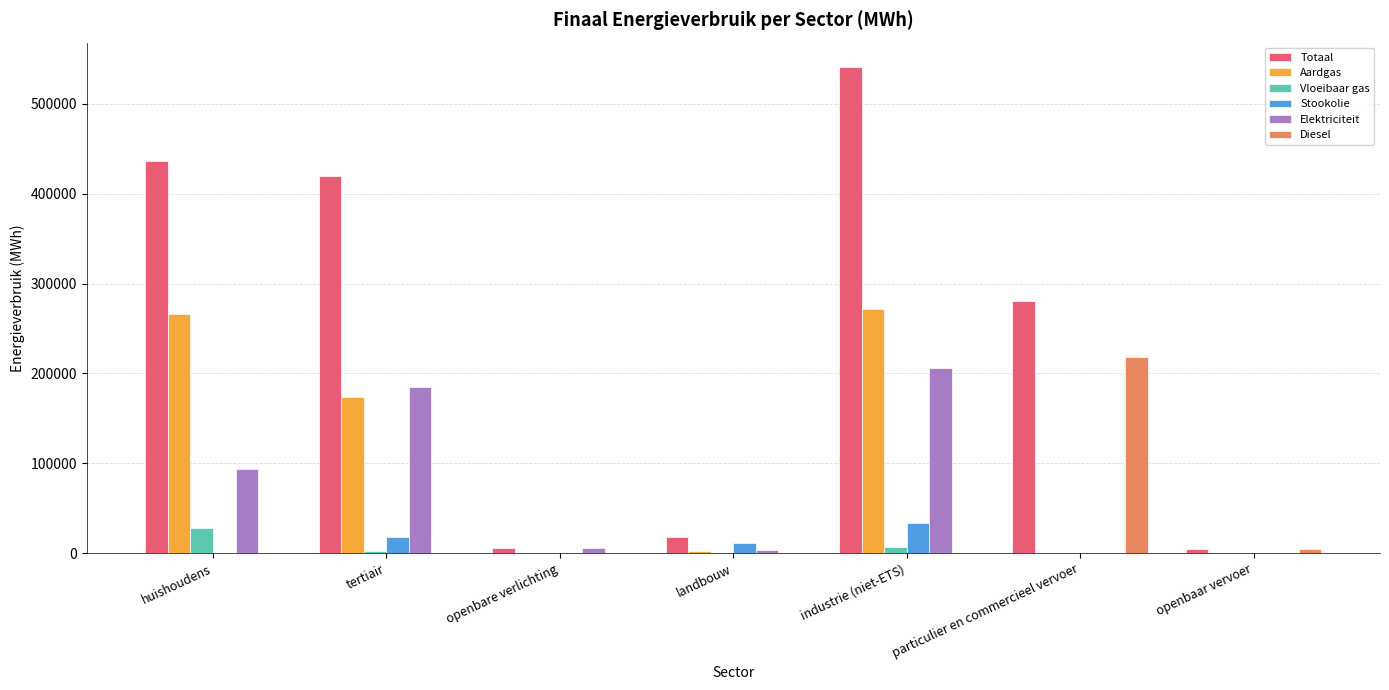

What is the sum of all Stookolie values?

62207.9